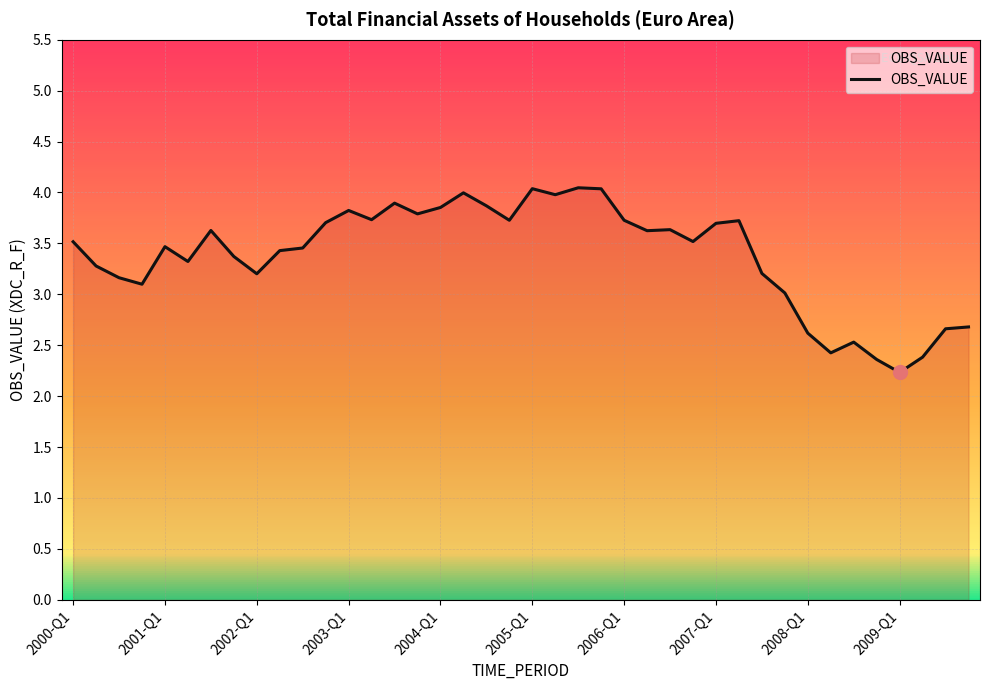

What is the greatest value displayed?

4.0